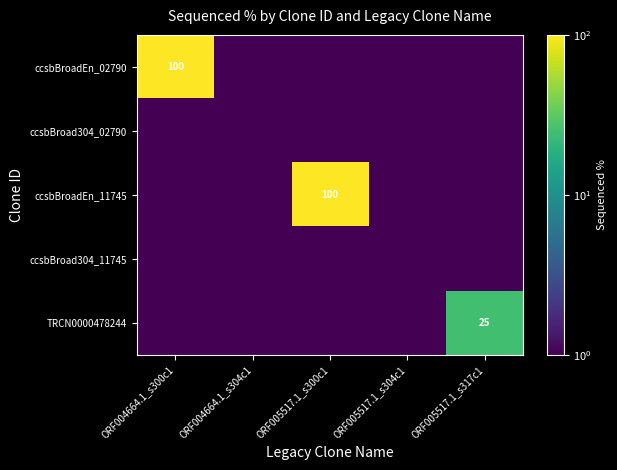

True or false: ccsbBroadEn_02790 has a value of 100.0 at ORF004664.1_s300c1.

True